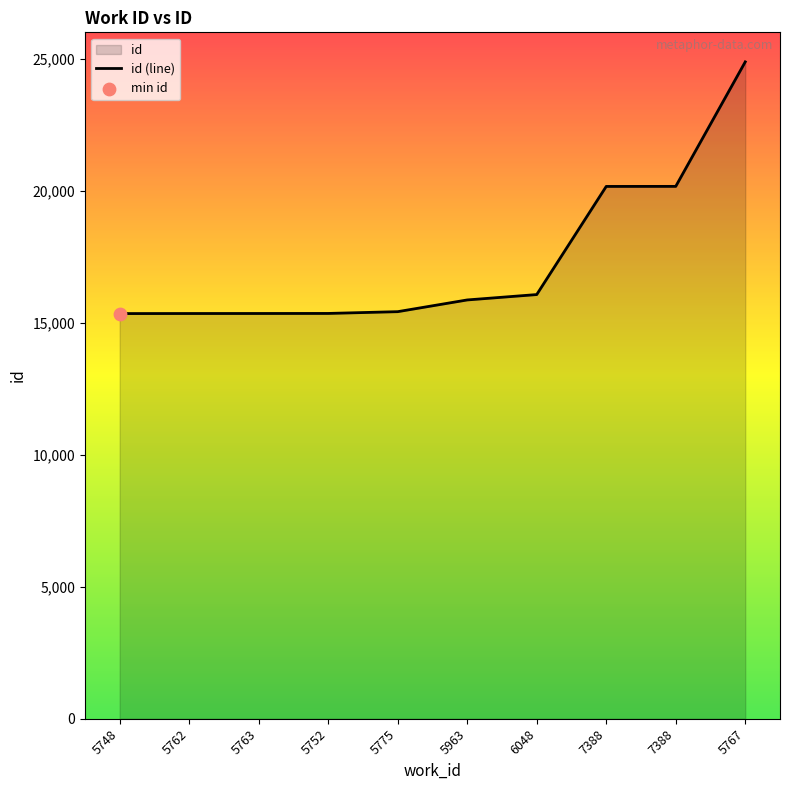

Which has a higher value, 5762 or 5767?

5767